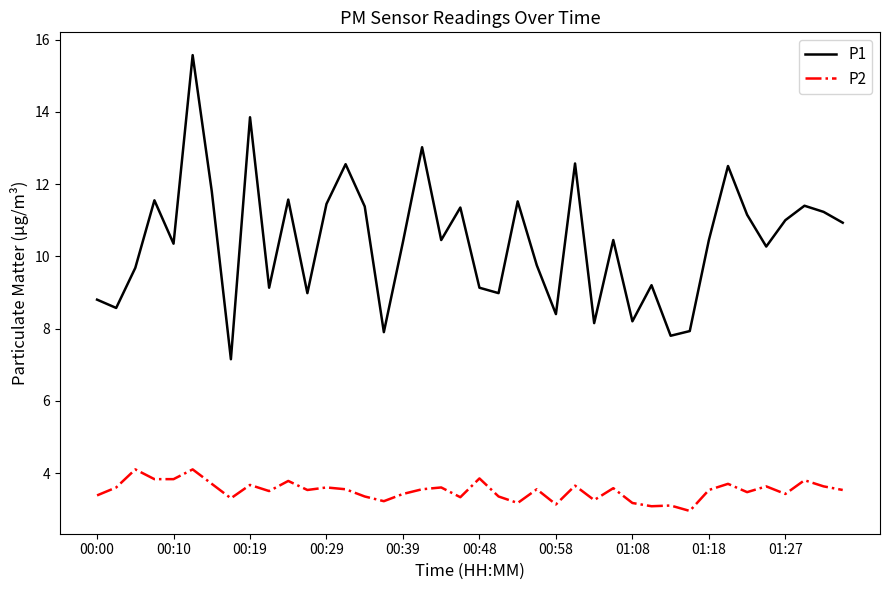

Which series has the widest spread of values?

P1